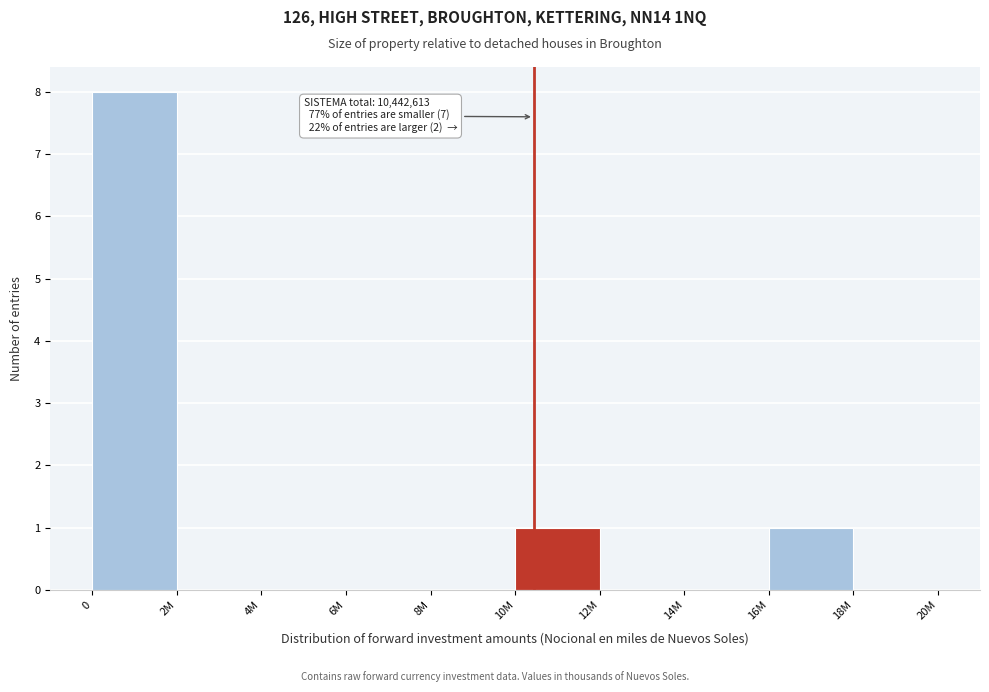

Reading left to right, what are all the values shown in this chart?

0=8	2M=0	4M=0	6M=0	8M=0	10M=1	12M=0	14M=0	16M=1	18M=0